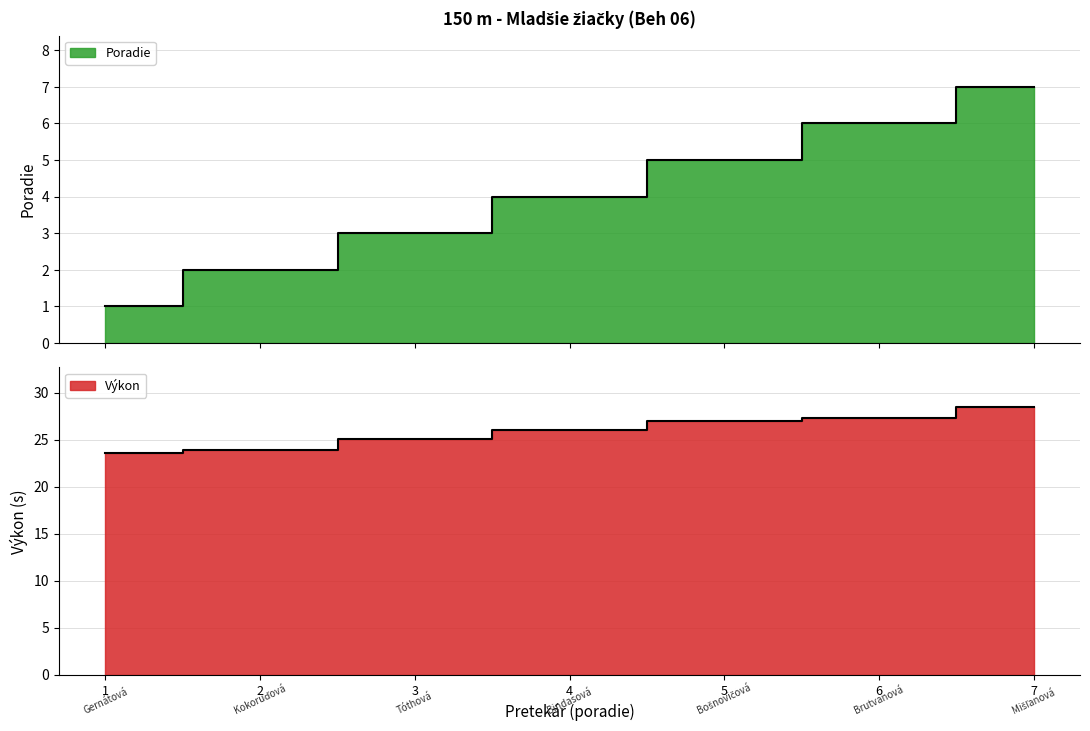

What is the difference between the Výkon values at 1 and 4?

2.5